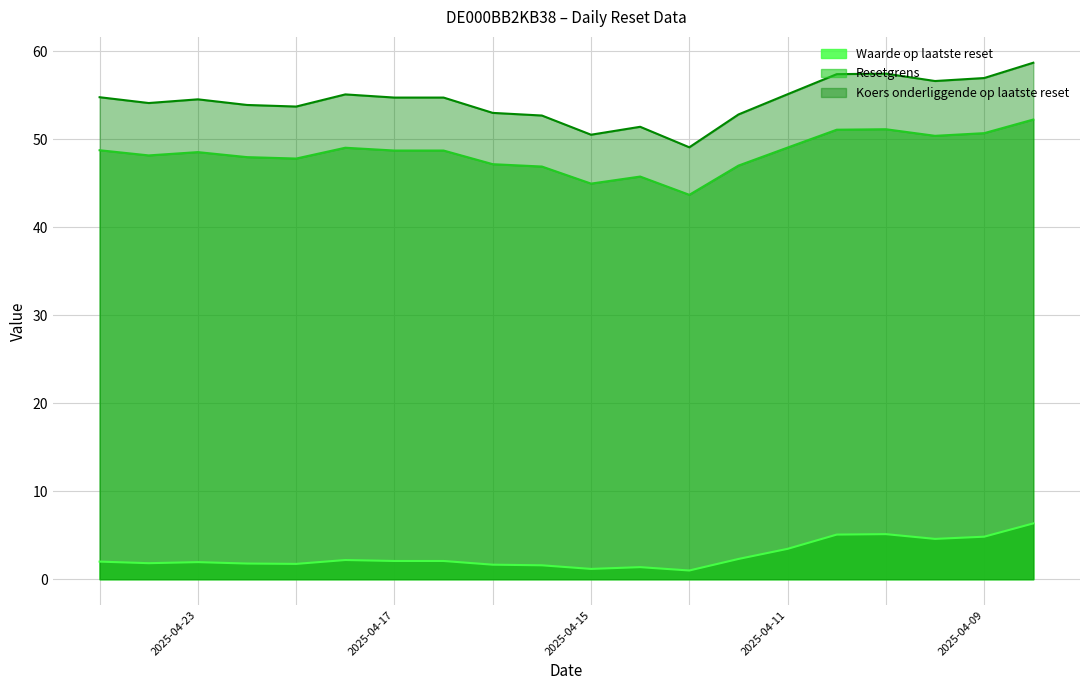

True or false: Resetgrens and Koers onderliggende op laatste reset cross at least once.

False